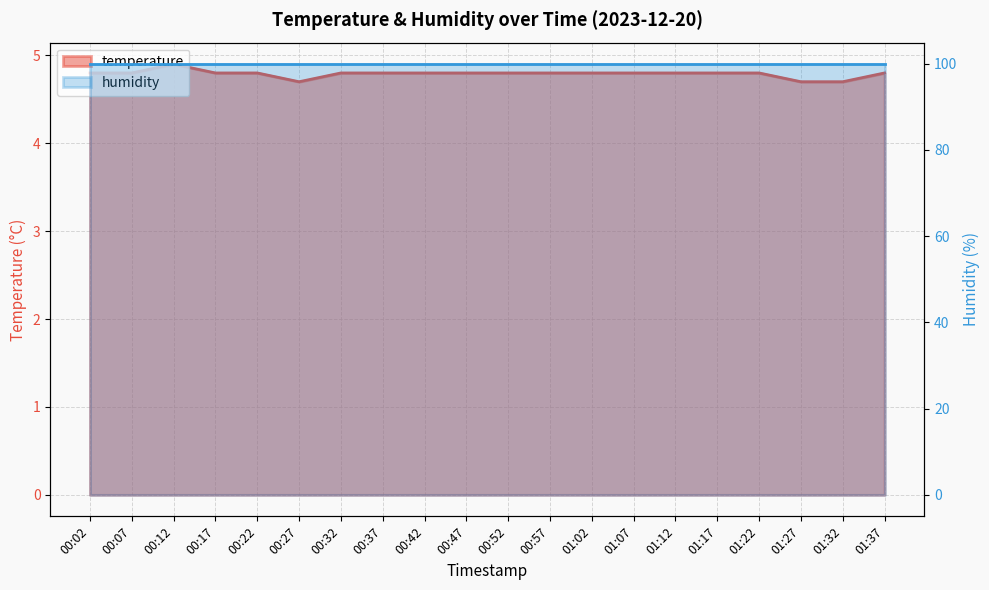

Is it true that the value at 01:37 is 7.6?

False